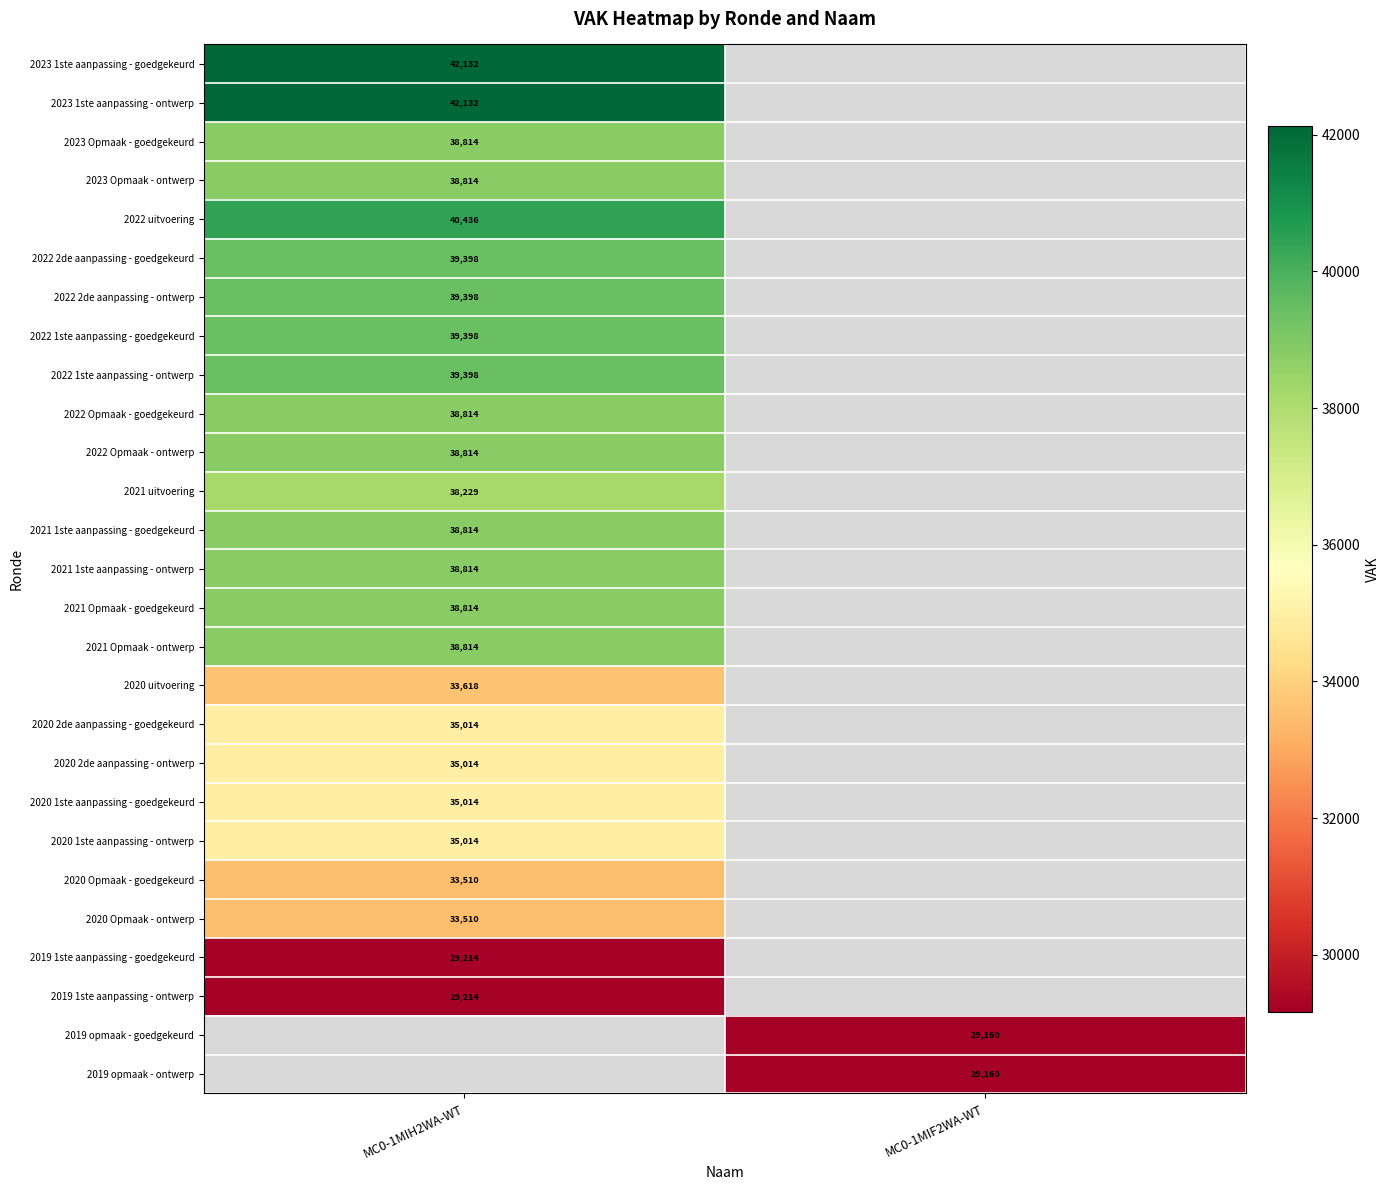

The value of 2021 uitvoering at MC0-1MIH2WA-WT is 38229. True or false?

True